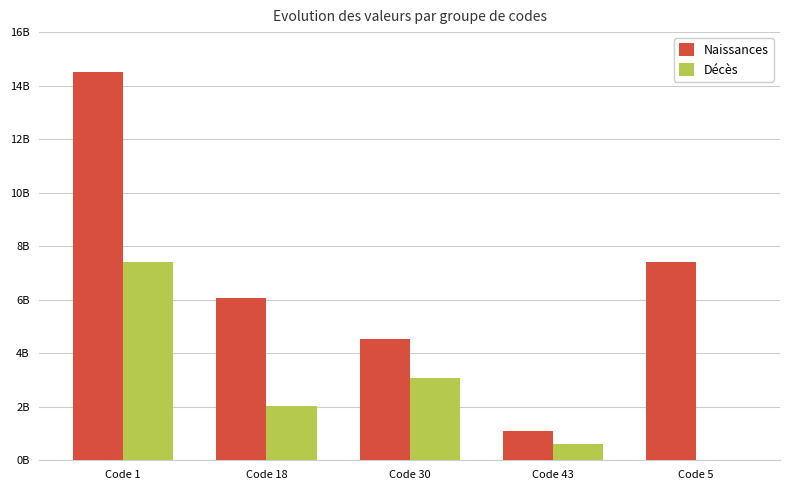

Are the bars grouped side by side (vs. stacked)?

Yes